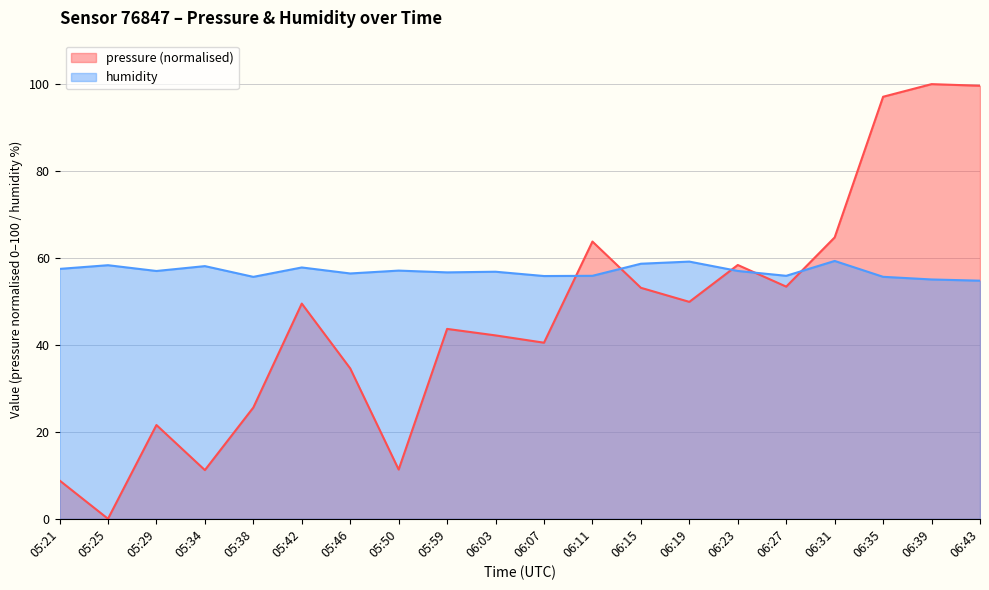

At which label does humidity first exceed 57?

05:21